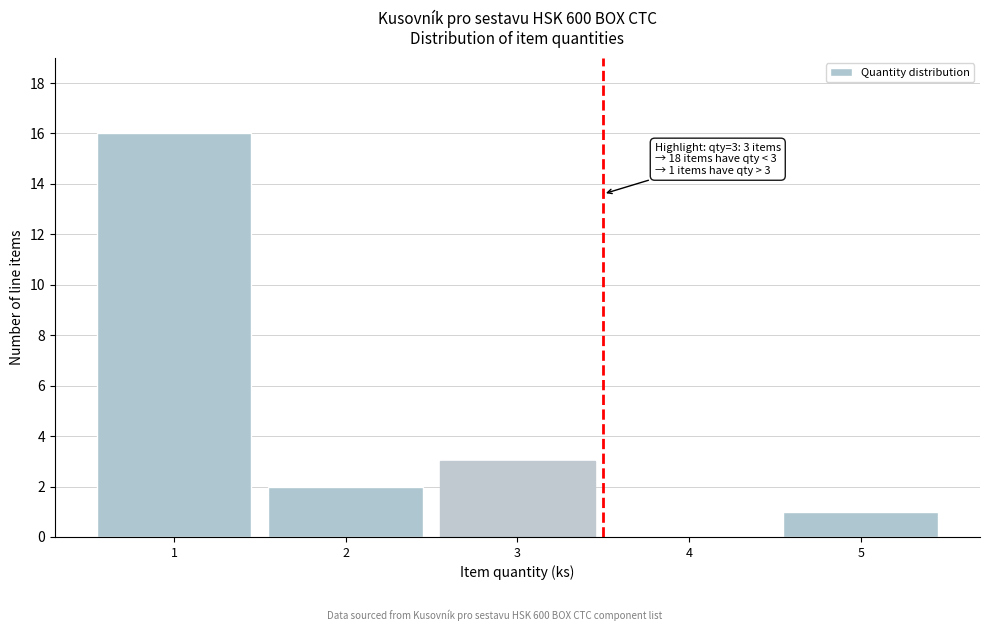

Reading left to right, list all the values displayed in this chart.

1=16	2=2	3=3	4=0	5=1